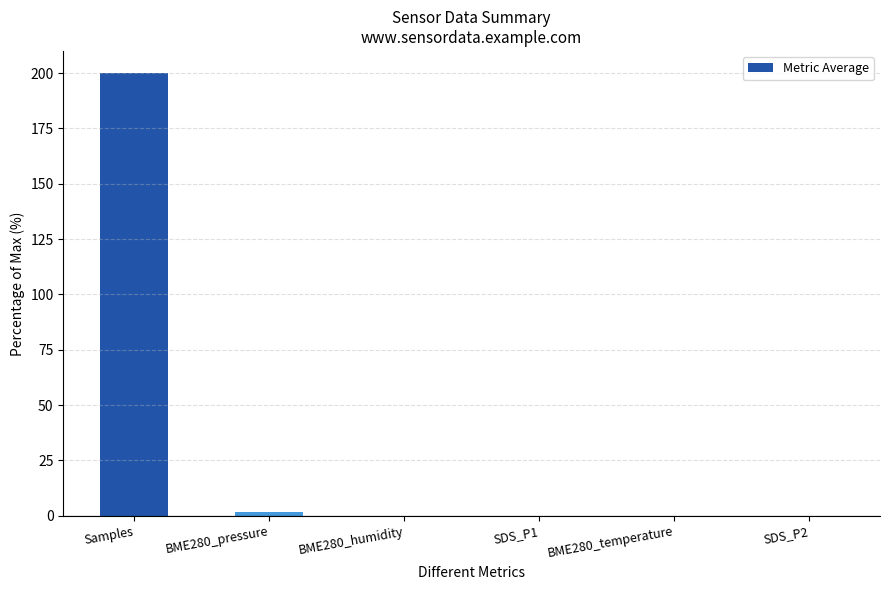

Where is the data nearest to the value 99?

BME280_pressure